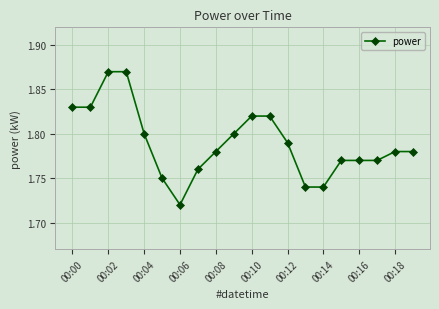

What is the sum of all values?

35.8